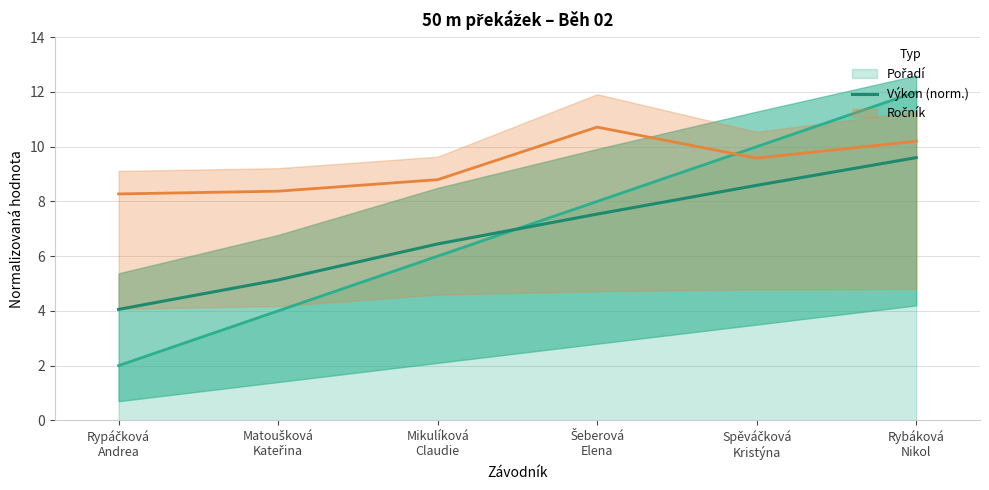

What is the ratio of the value at Rypáčková
Andrea to the value at Matoušková
Kateřina?

0.8